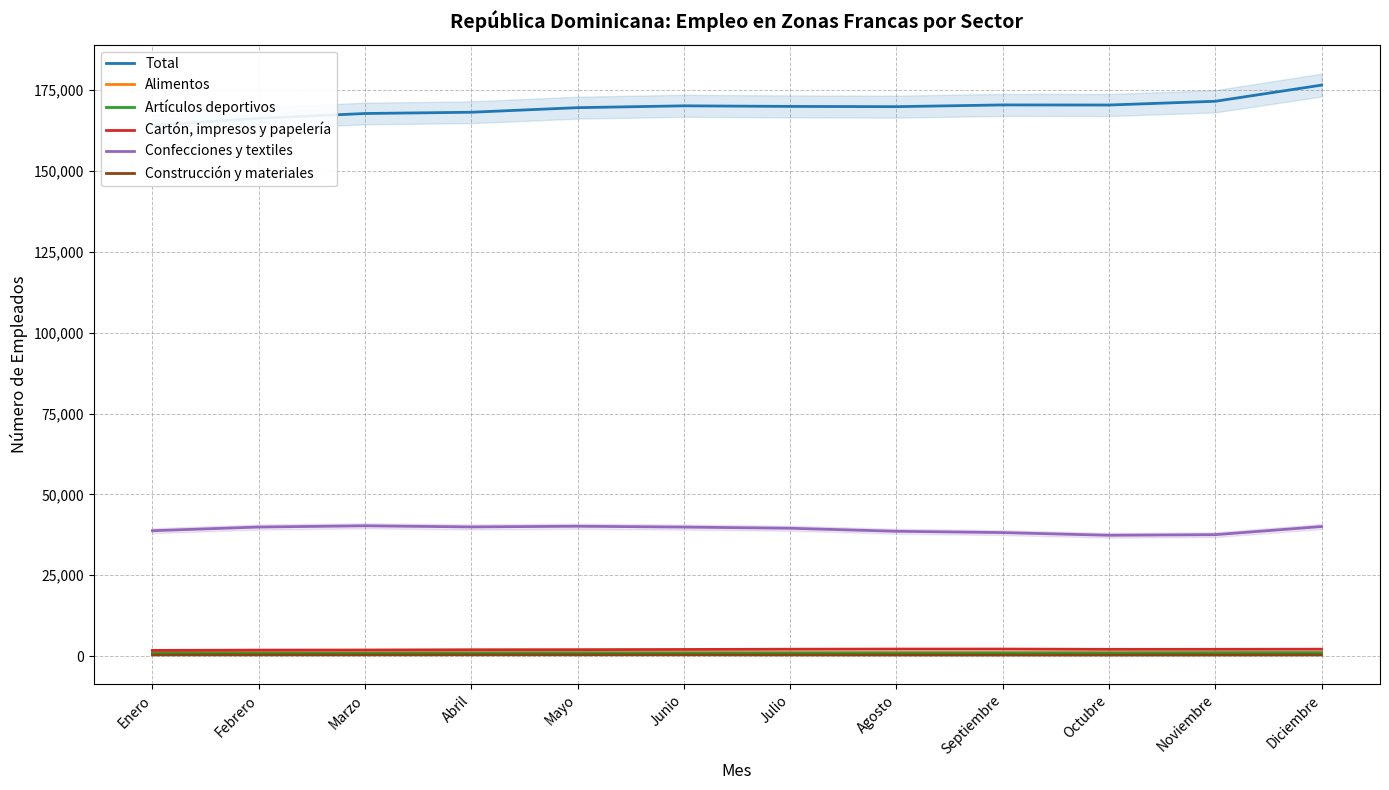

Between Mayo and Septiembre, which series saw the biggest shift?

Confecciones y textiles